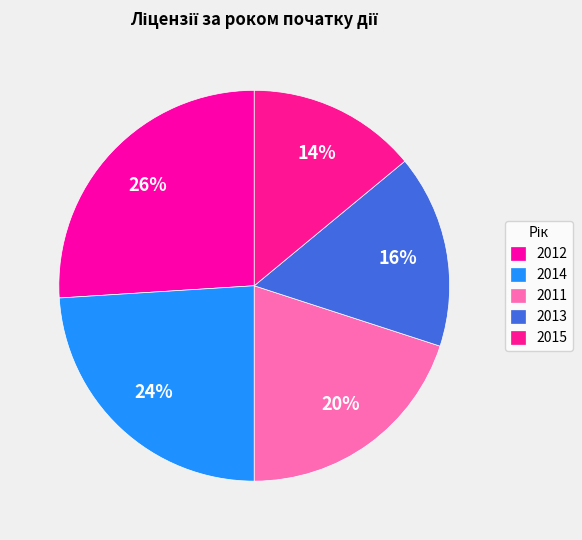

True or false: 2011 accounts for 32% of the total.

False